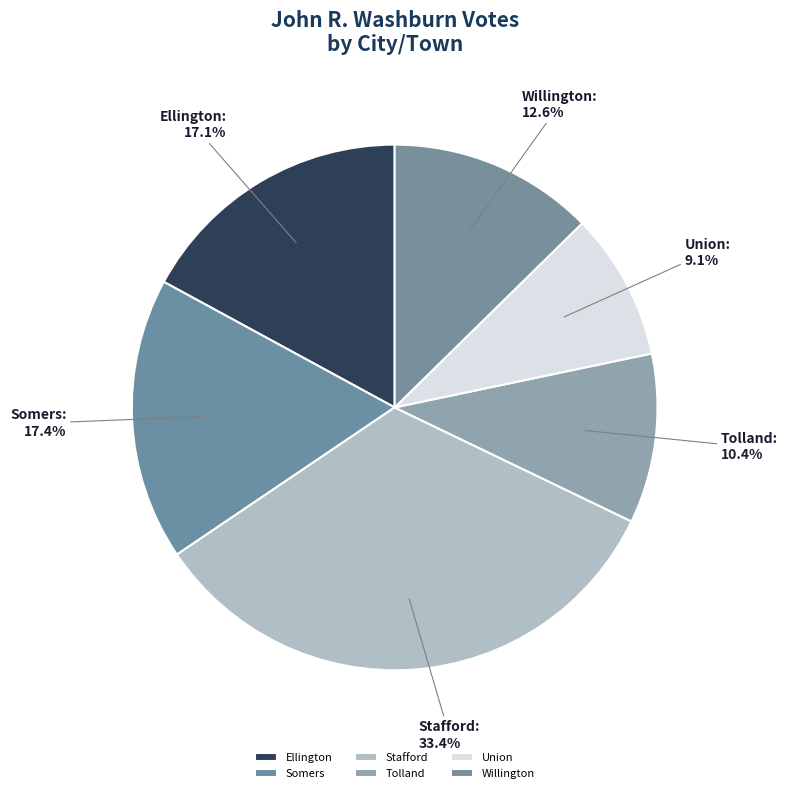

Which has a higher value, Somers or Tolland?

Somers